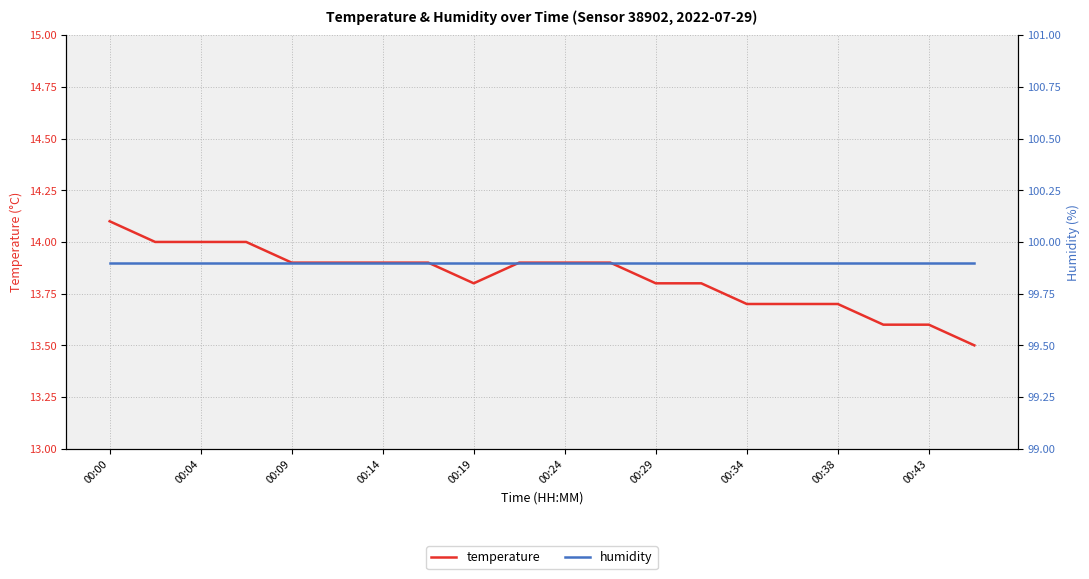

How many categories are shown in the chart?

20